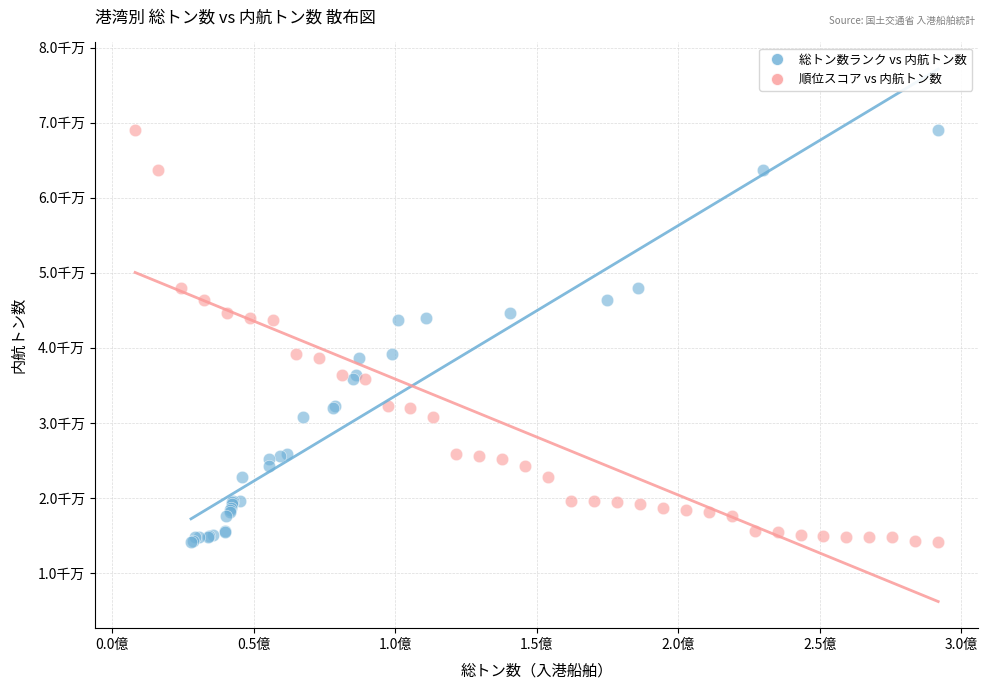

What are all the series names shown in the legend?

総トン数ランク vs 内航トン数, 順位スコア vs 内航トン数